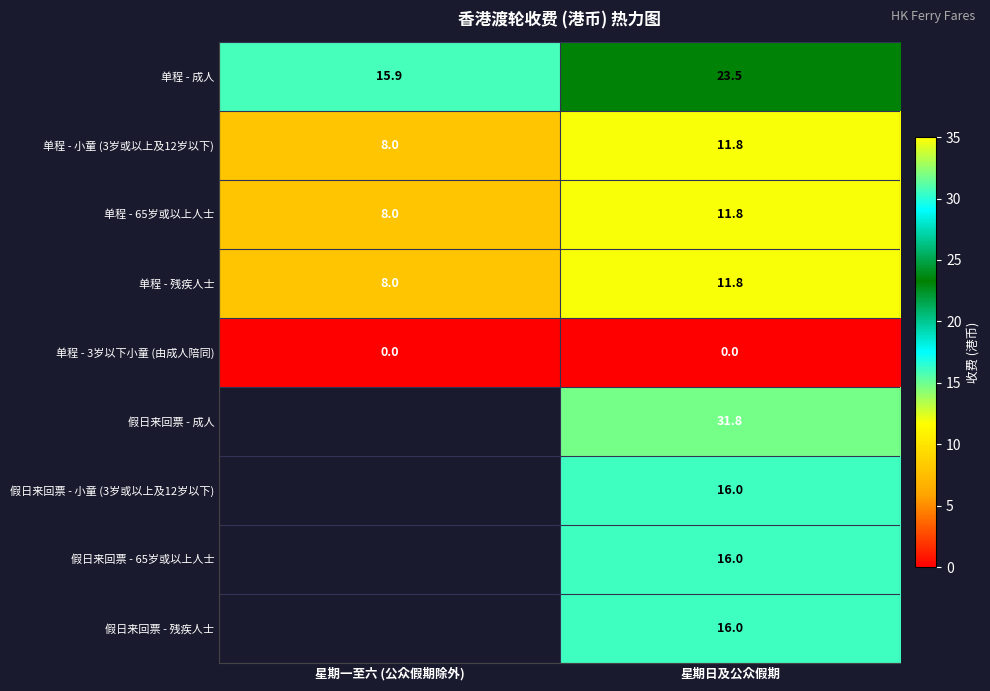

What is the difference between the maximum and minimum values in the 单程 - 成人 series?

7.6